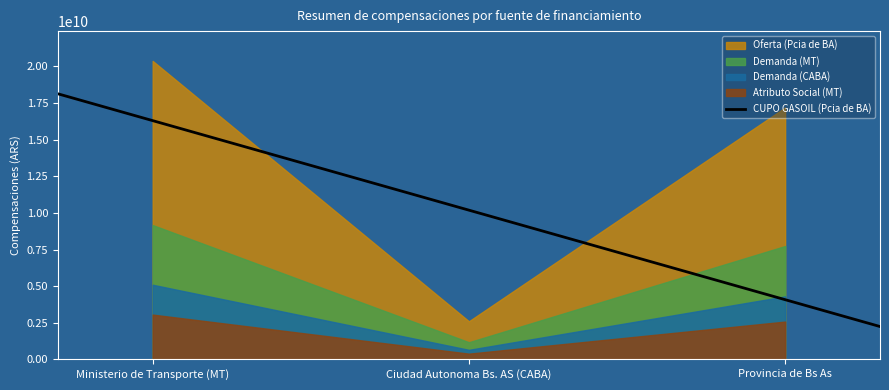

At which label is Atributo Social (MT) closest to 1723112761?

Provincia de Bs As